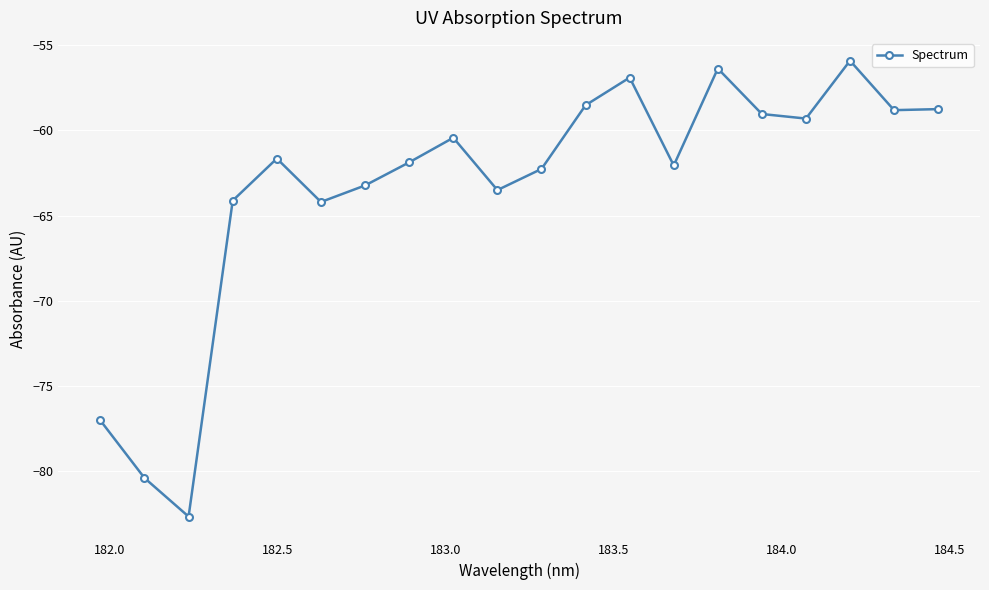

What is the greatest value displayed?

-55.9